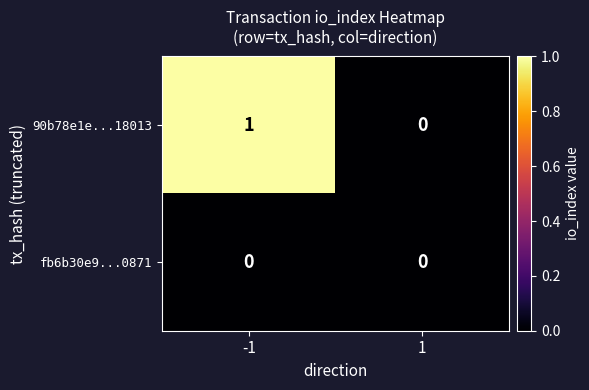

Rank the series by their average value, from highest to lowest.

90b78e1e...18013, fb6b30e9...0871